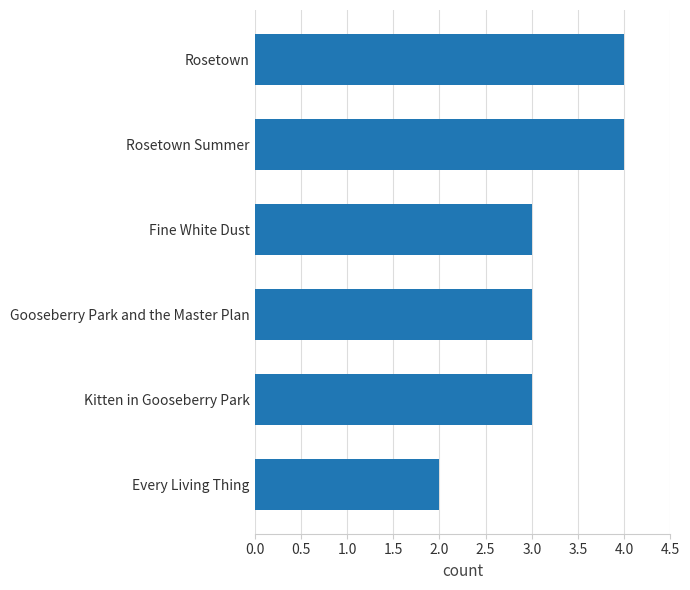

Reading top to bottom, what are all the values shown in this chart?

Rosetown=4	Rosetown Summer=4	Fine White Dust=3	Gooseberry Park and the Master Plan=3	Kitten in Gooseberry Park=3	Every Living Thing=2